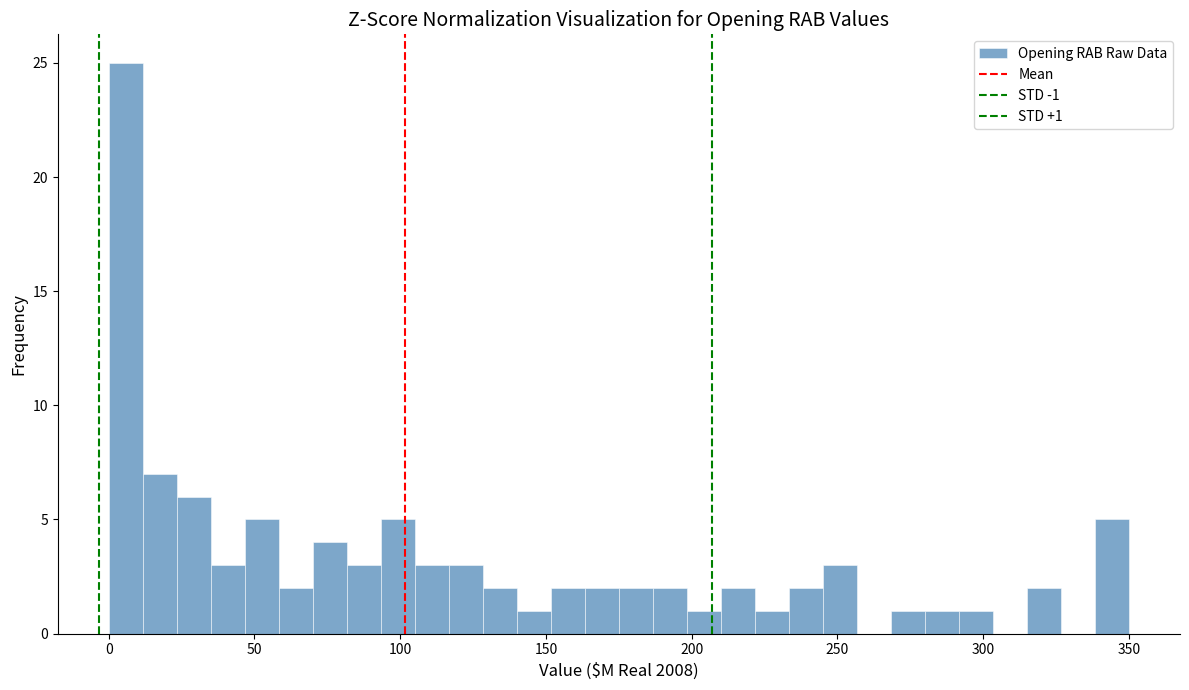

Read against the x-axis, roughly where is the centre of the tallest bar?

5